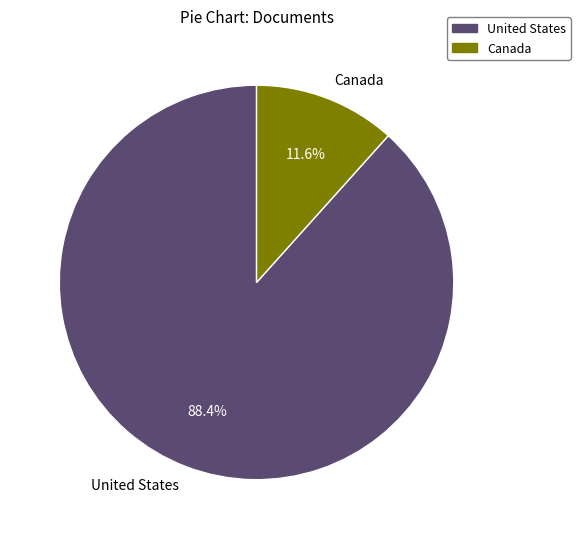

Is it true that United States is 78% of the pie?

False